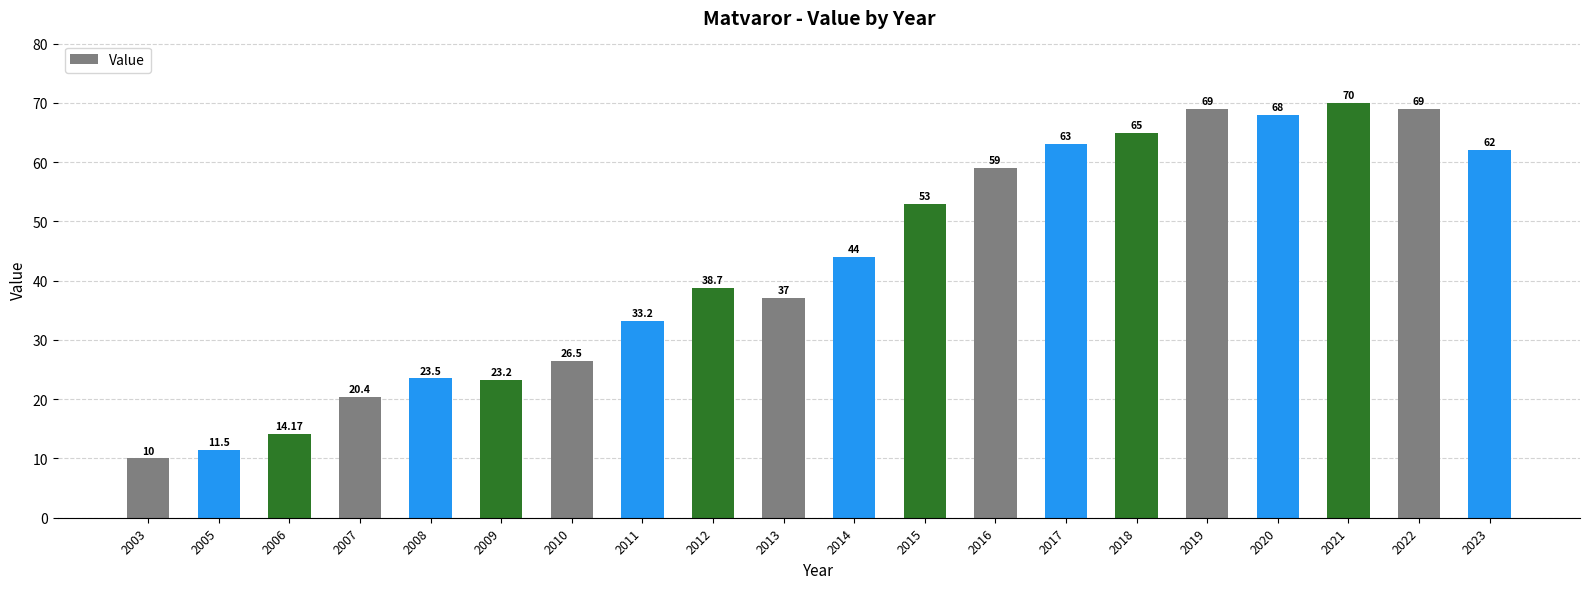

Does the chart contain stacked bars?

No